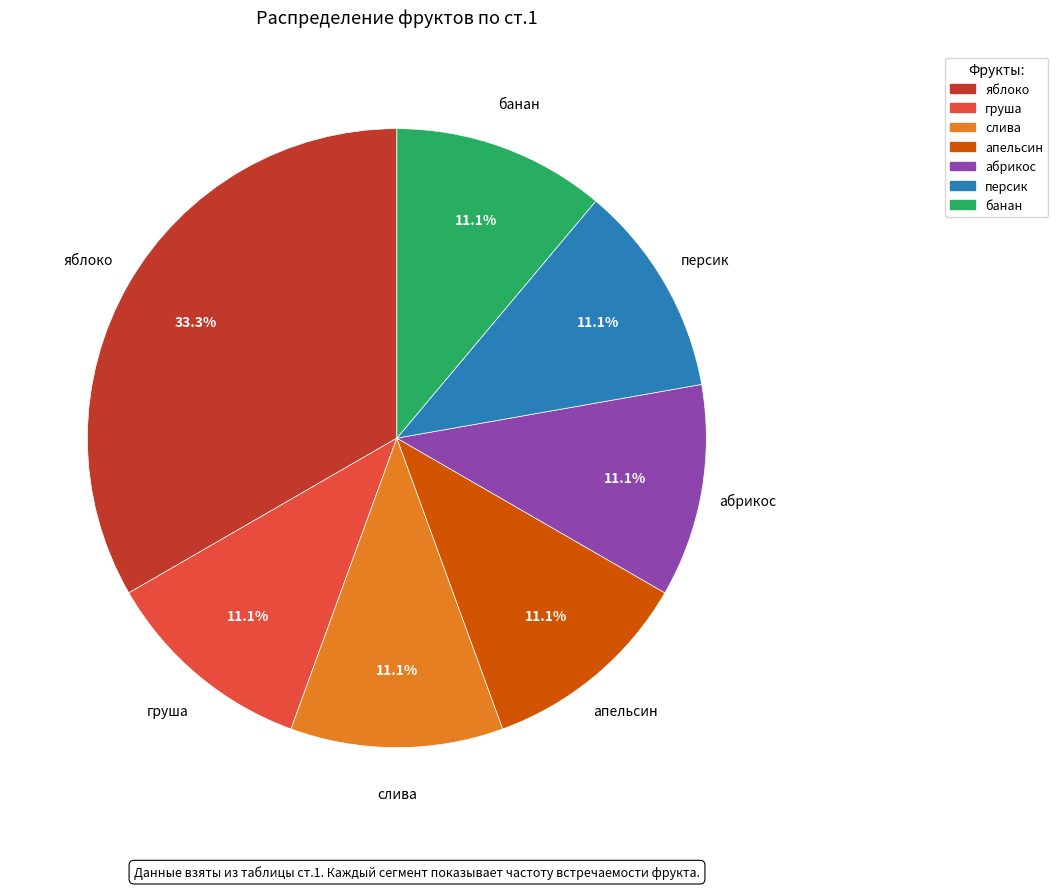

To the nearest percent, what is the average slice percentage?

14%